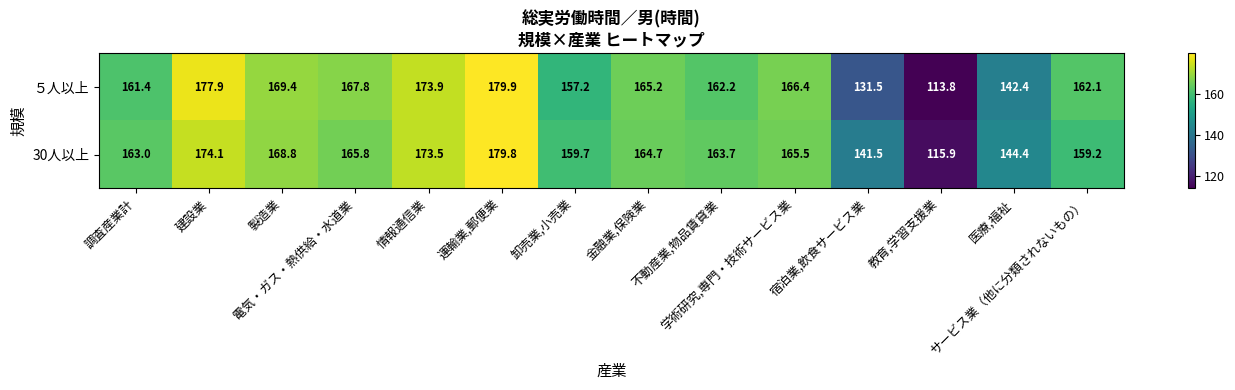

Which series has the largest total across all categories?

30人以上